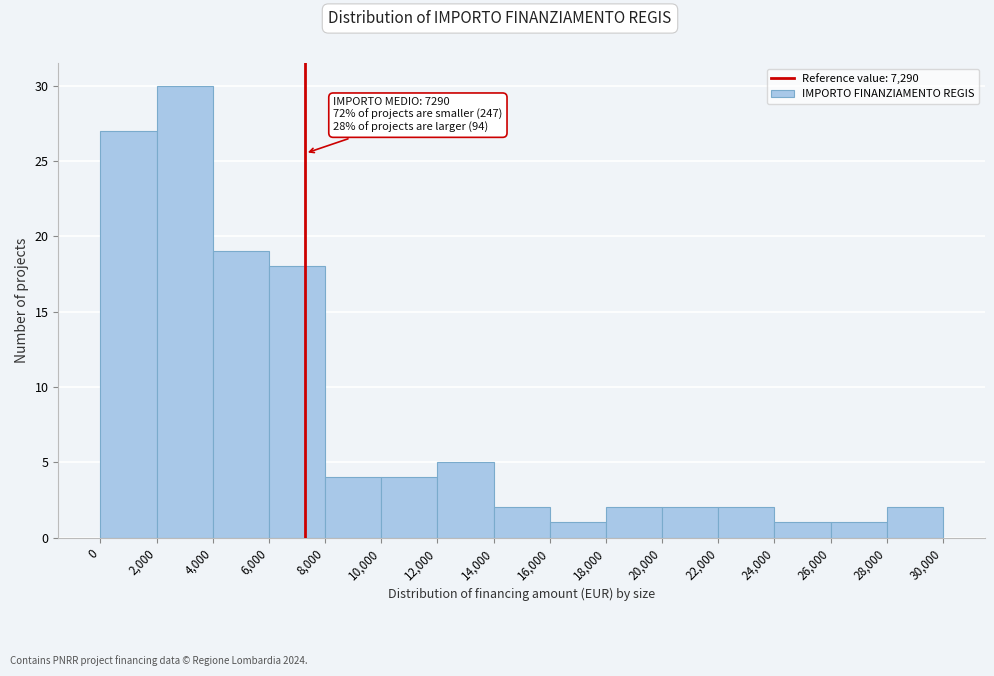

Which range on the x-axis has the tallest bar?

2,000 to 4,000